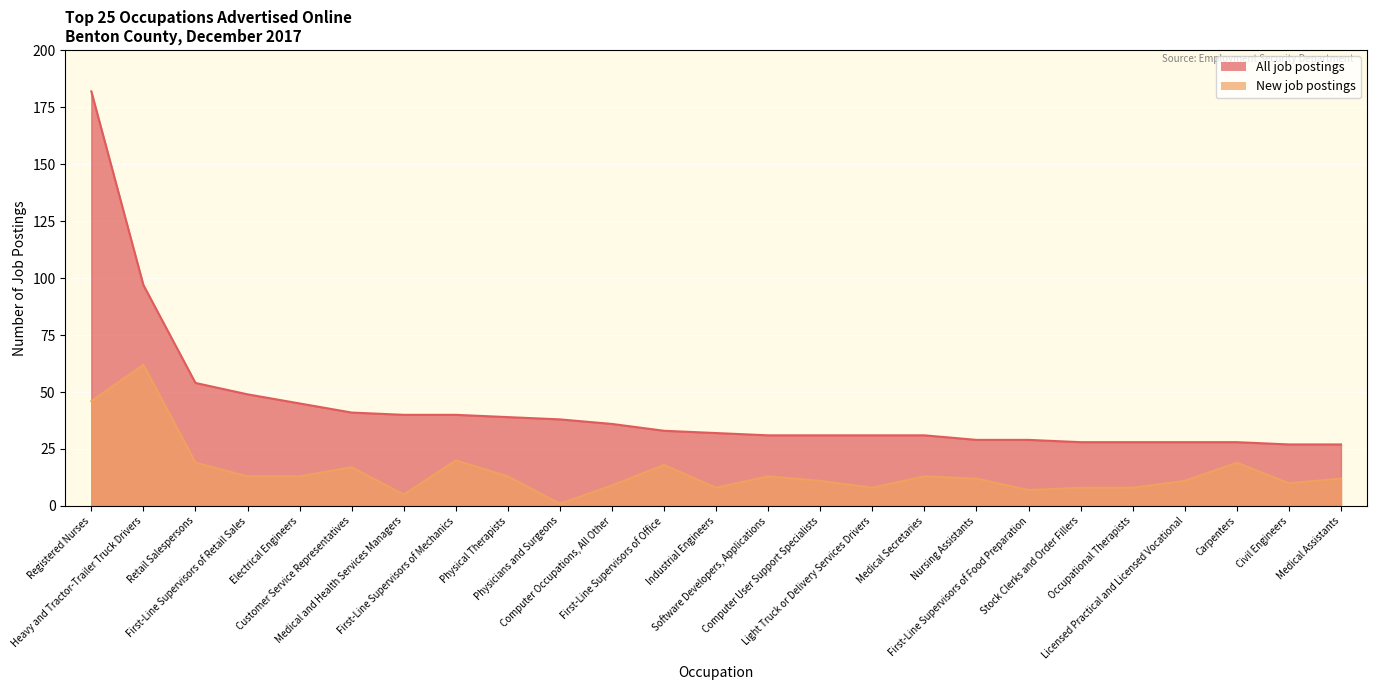

What is the average value of the All job postings series?

43